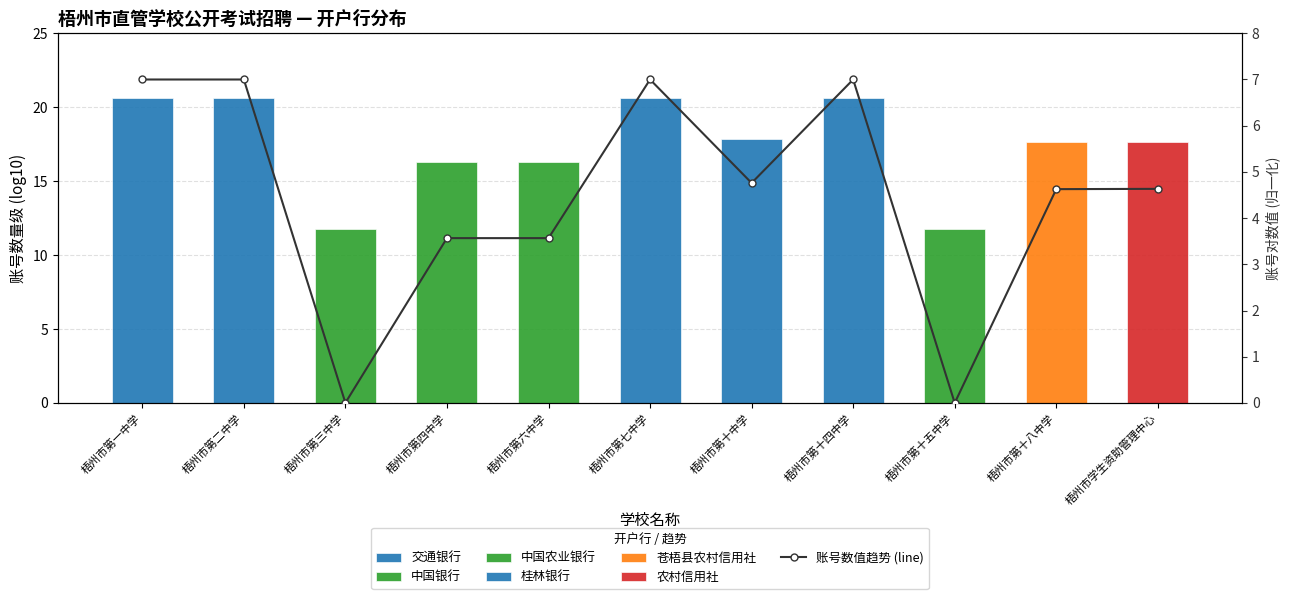

Where is the data nearest to the value 3?

梧州市第四中学